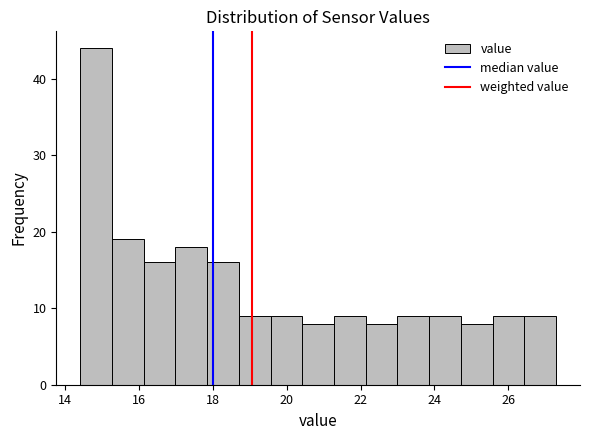

Reading left to right, list every bar in this chart as the range it spans on the x-axis followed by its height. Neither the bar edges nor the heights are printed on the chart, so give them approximately, as read against the axes.

14.40 to 15.26: 44
15.26 to 16.12: 19
16.12 to 16.98: 16
16.98 to 17.84: 18
17.84 to 18.70: 16
18.70 to 19.56: 9
19.56 to 20.42: 9
20.42 to 21.28: 8
21.28 to 22.14: 9
22.14 to 23.00: 8
23.00 to 23.86: 9
23.86 to 24.72: 9
24.72 to 25.58: 8
25.58 to 26.44: 9
26.44 to 27.30: 9